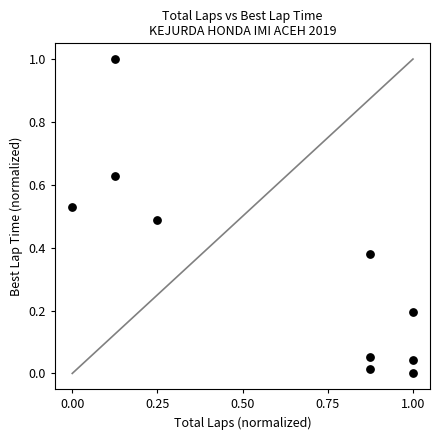

What is the average Y value?

0.3